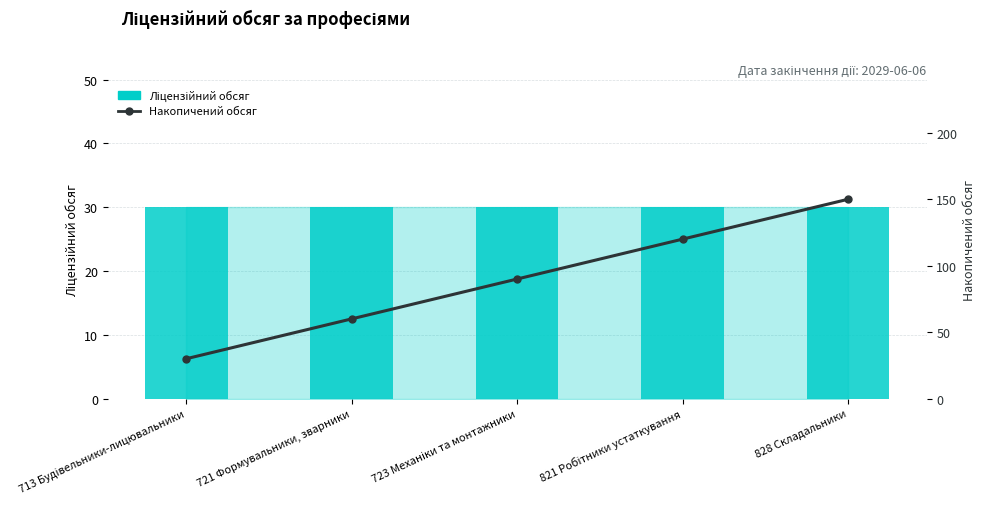

Count the number of data series in this chart.

2